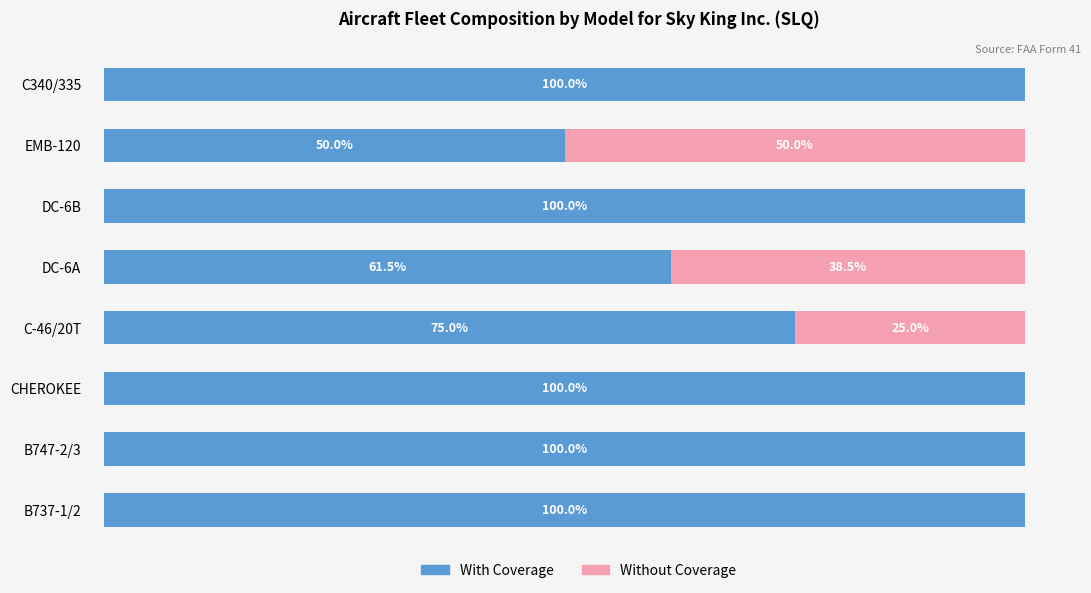

Where is With Coverage nearest to the value 75?

C-46/20T